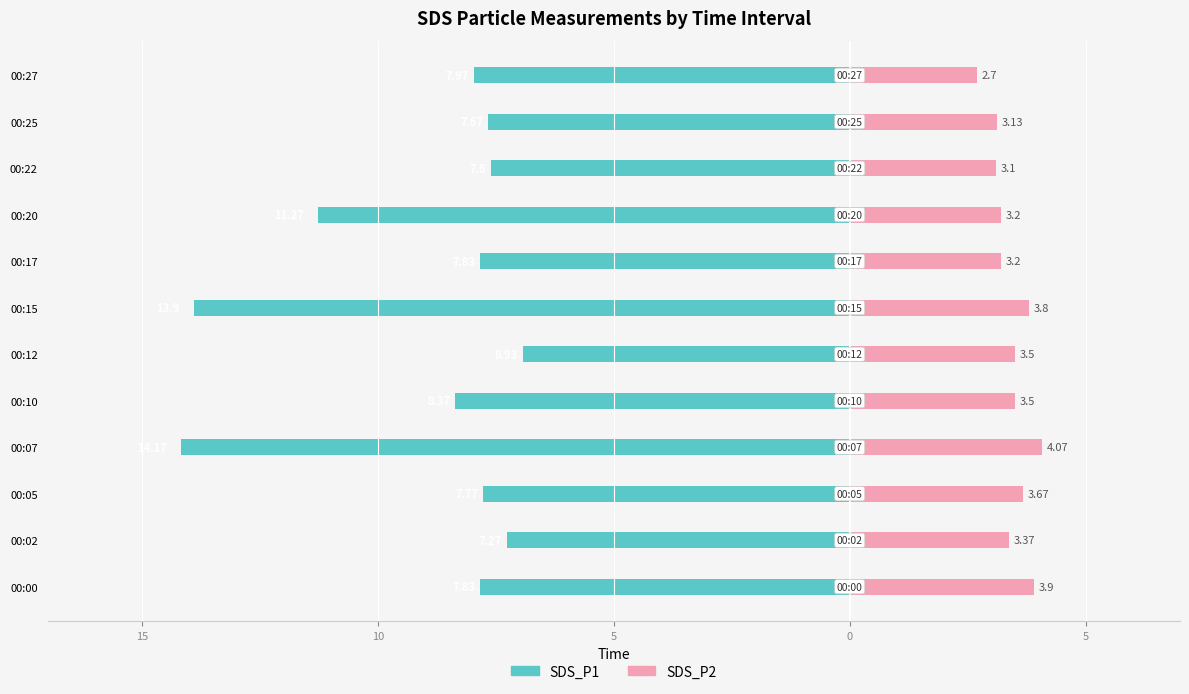

What is the difference between the second highest and minimum values in the SDS_P1 series?

6.9